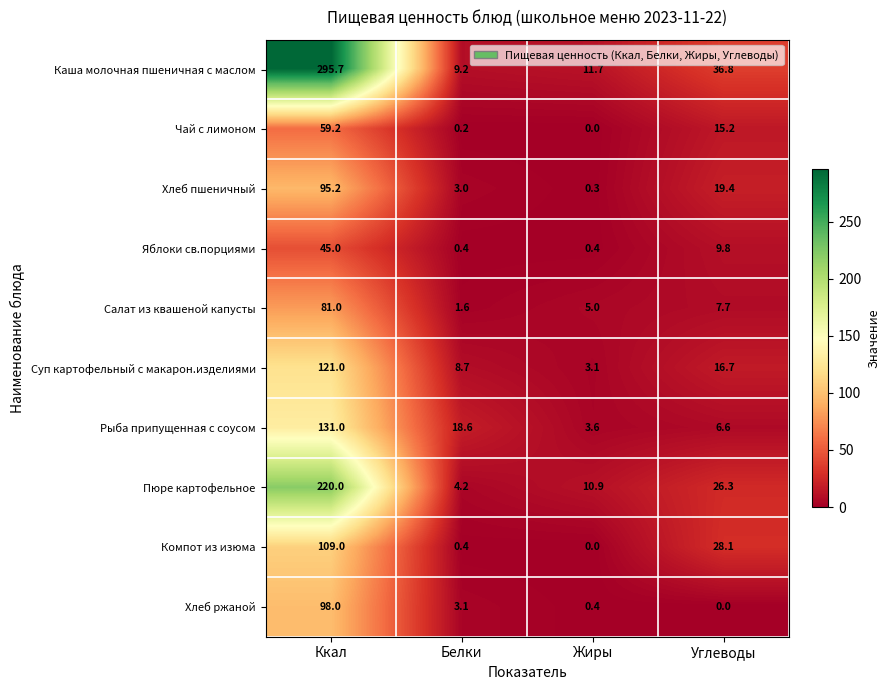

Where does the Яблоки св.порциями series first go above 9?

Ккал